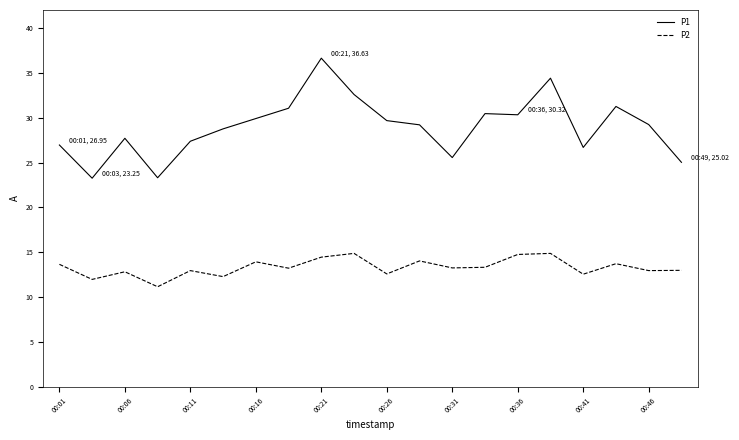

Does the chart have visible grid lines?

No